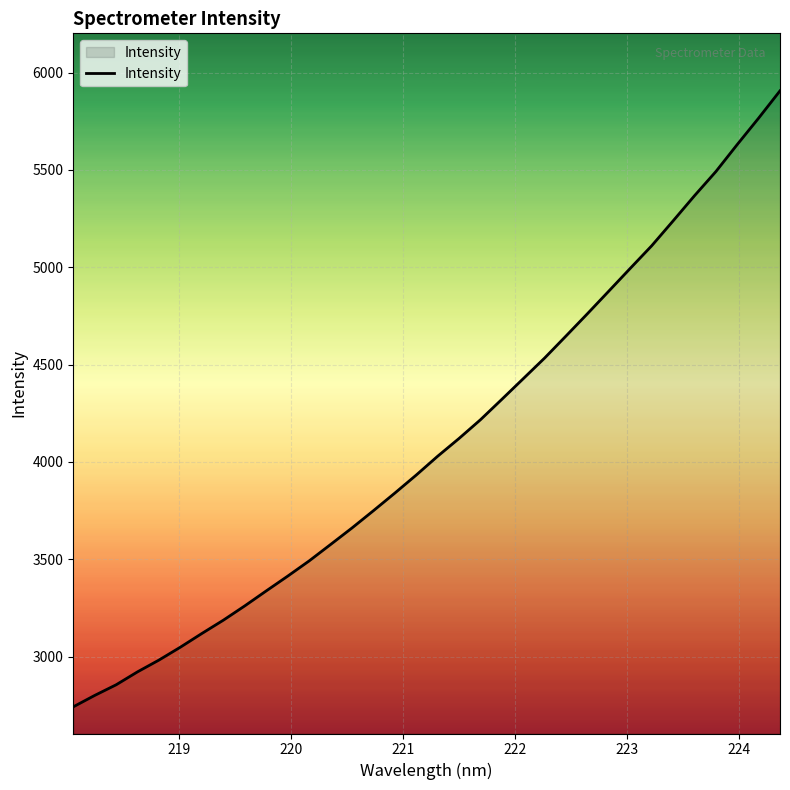

What is the greatest value displayed?

5906.6